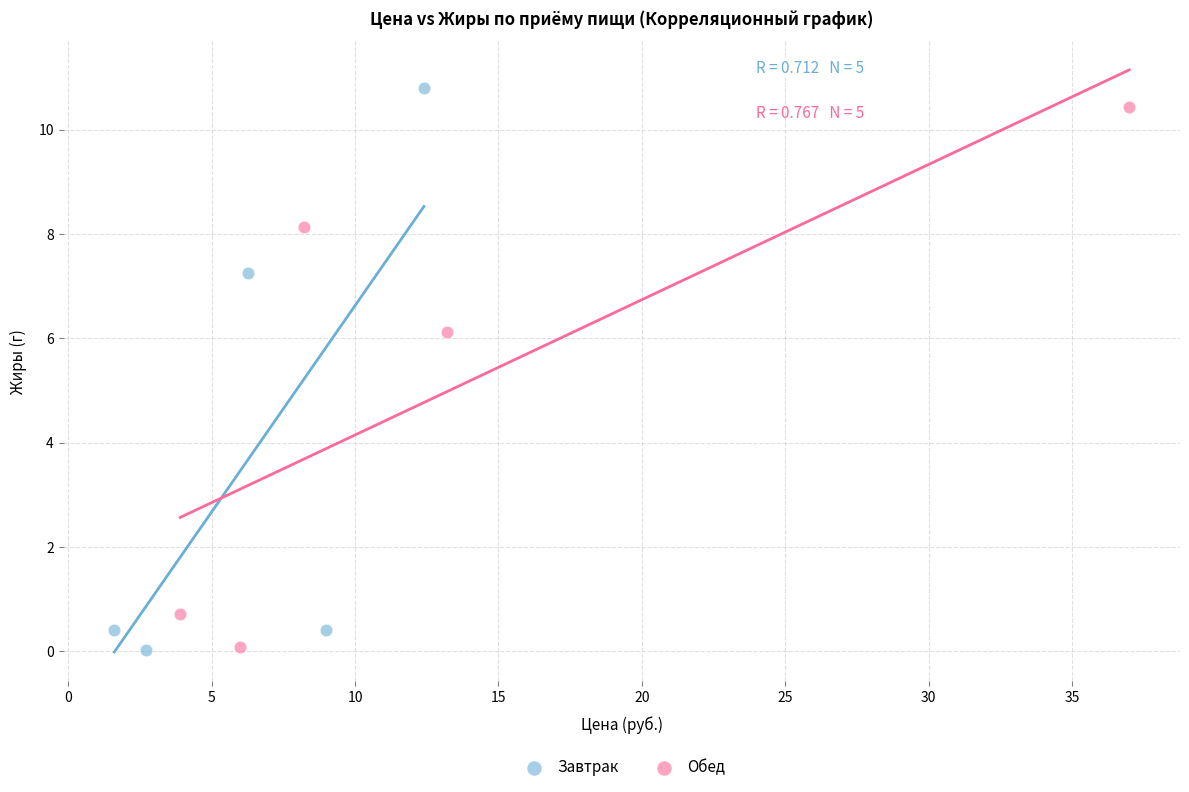

Which series has the widest spread of Y values?

Завтрак